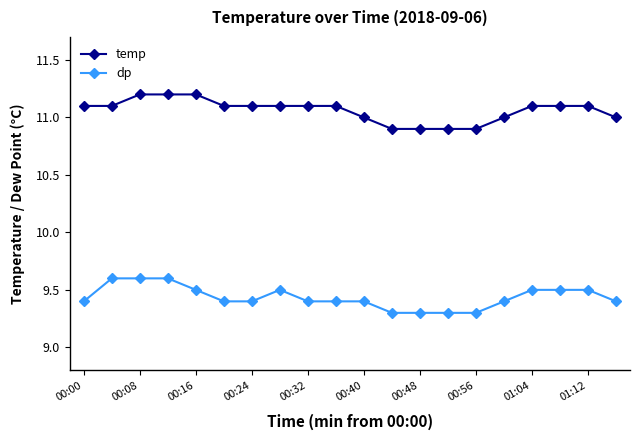

How many lines are shown in the chart?

2